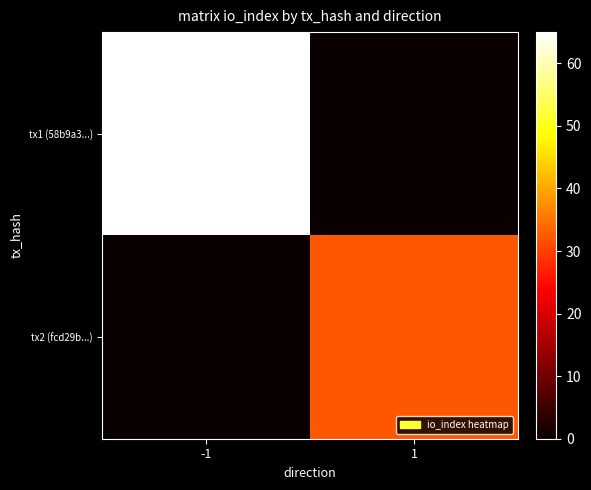

Which series has the largest total across all categories?

tx1 (58b9a3...)